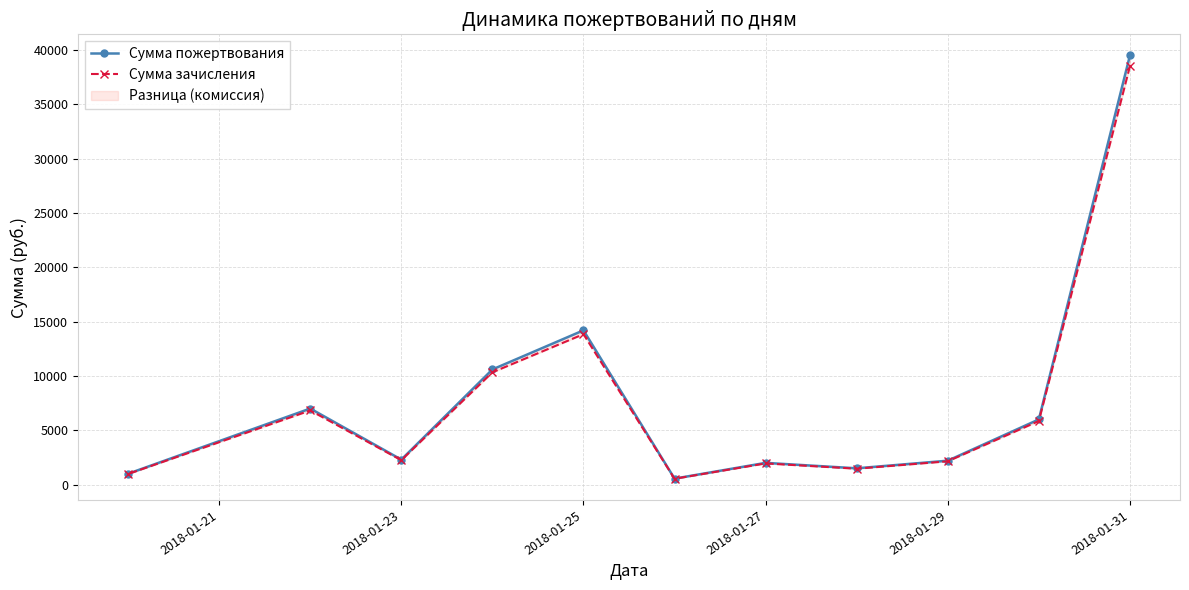

What is the difference between the maximum and minimum values in the Сумма пожертвования series?

38950.0